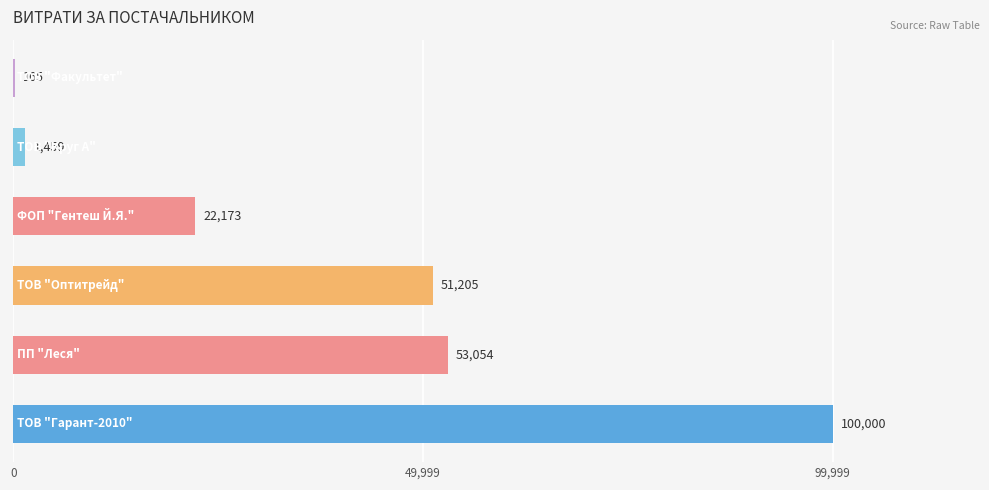

What is the greatest value displayed?

99999.7